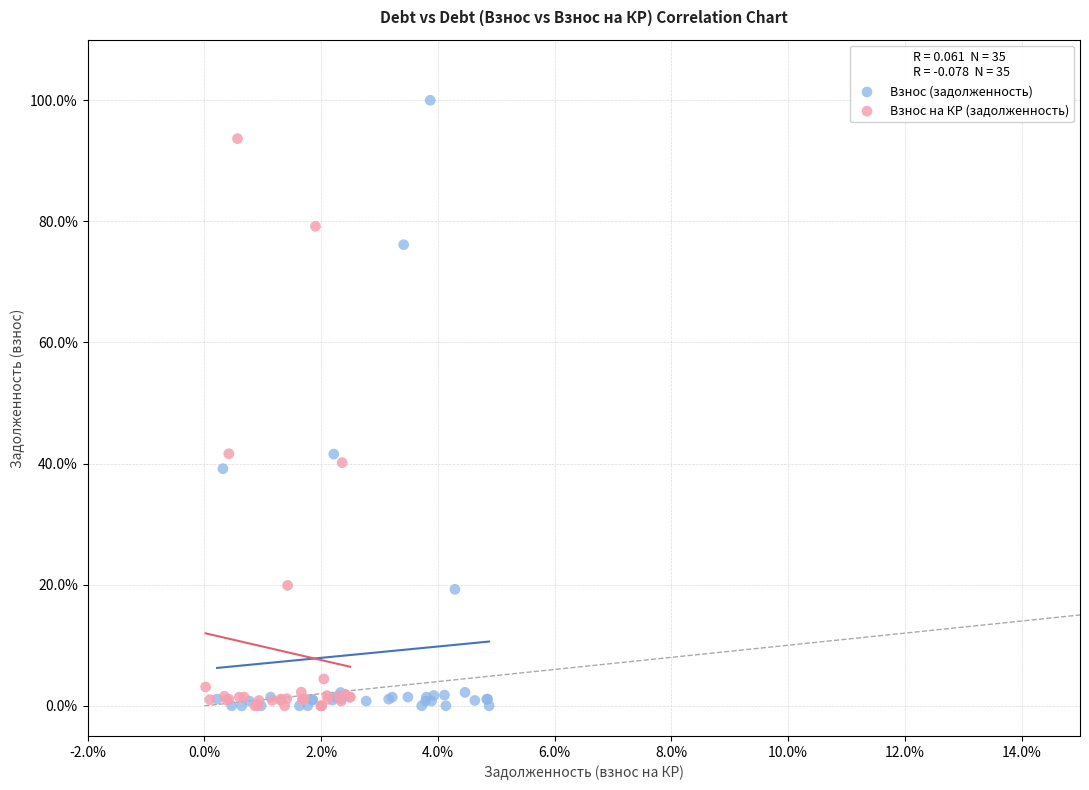

What are all the series names shown in the legend?

Взнос (задолженность), Взнос на КР (задолженность)